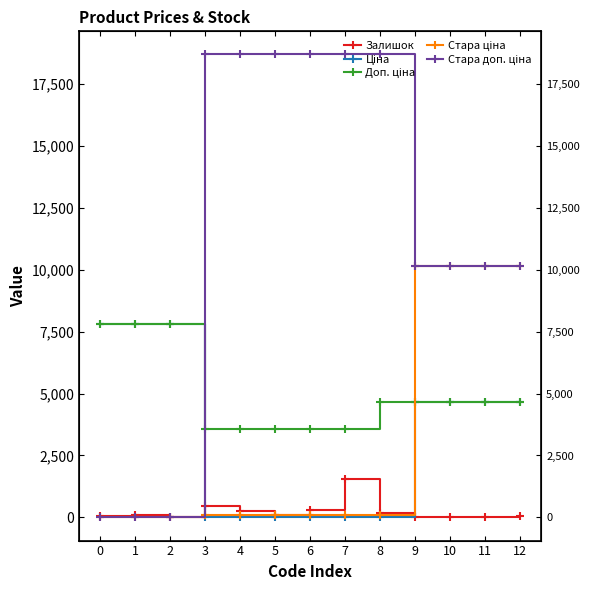

What is the total value across all series at 4?

22574.8